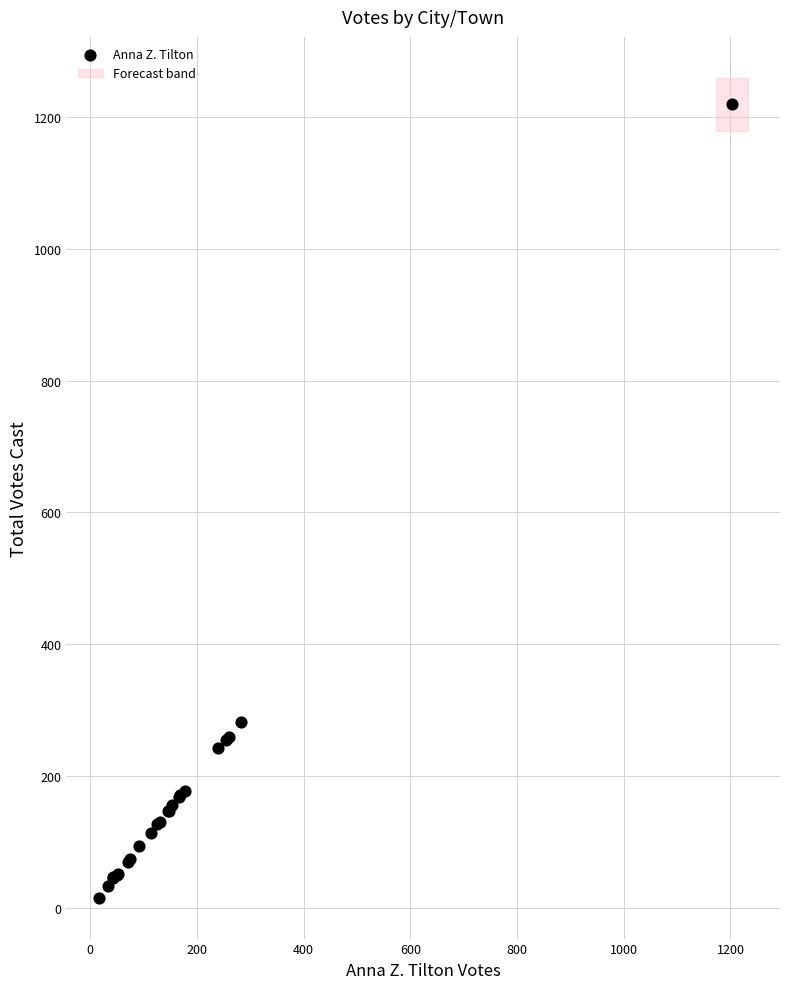

What Y value in the scatter plot is closest to 617?

282